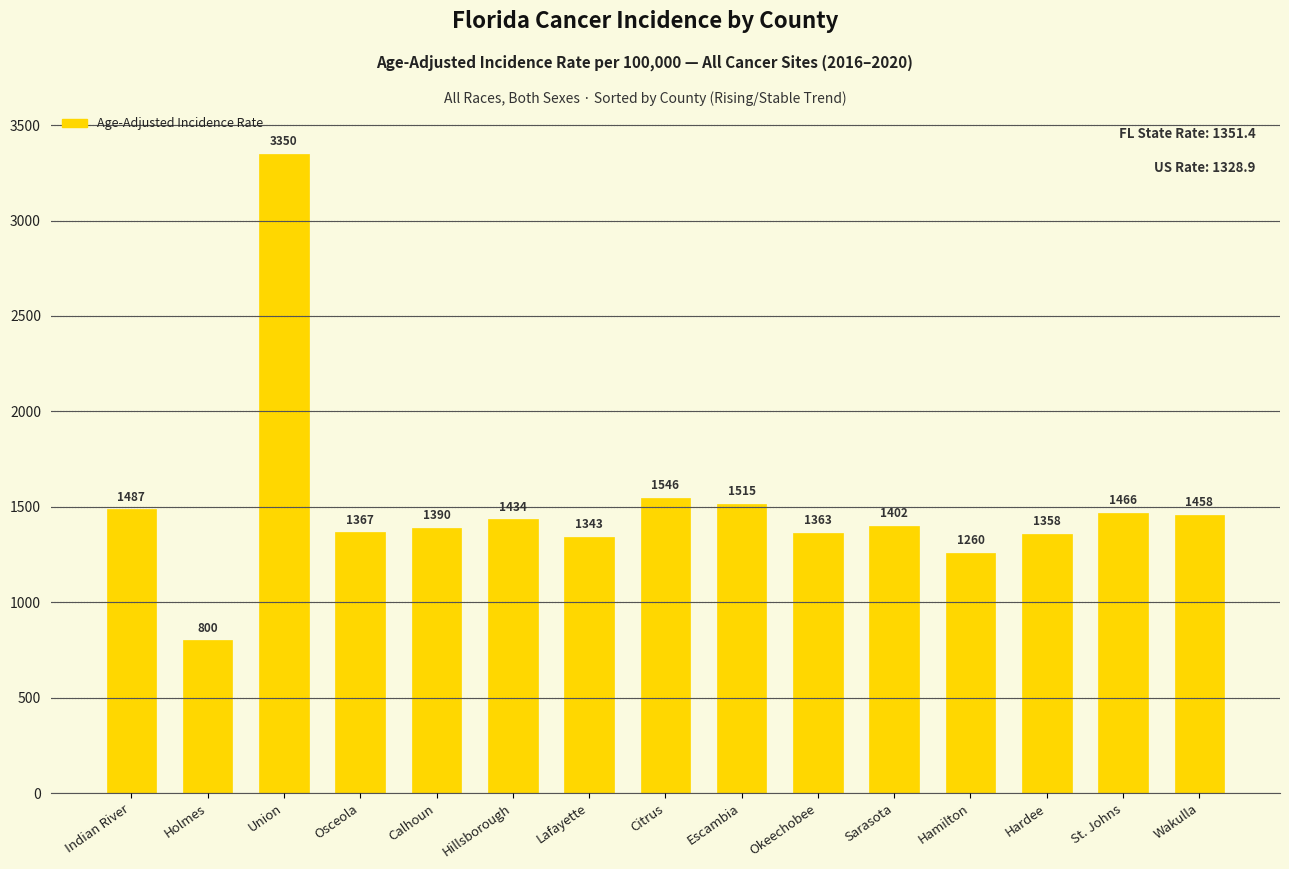

True or false: the data shows 1358.0 at Hardee.

True